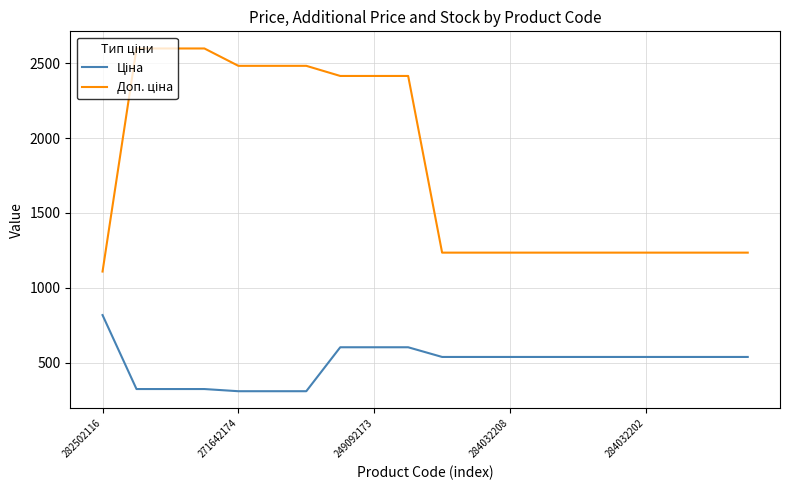

How many lines are shown in the chart?

2